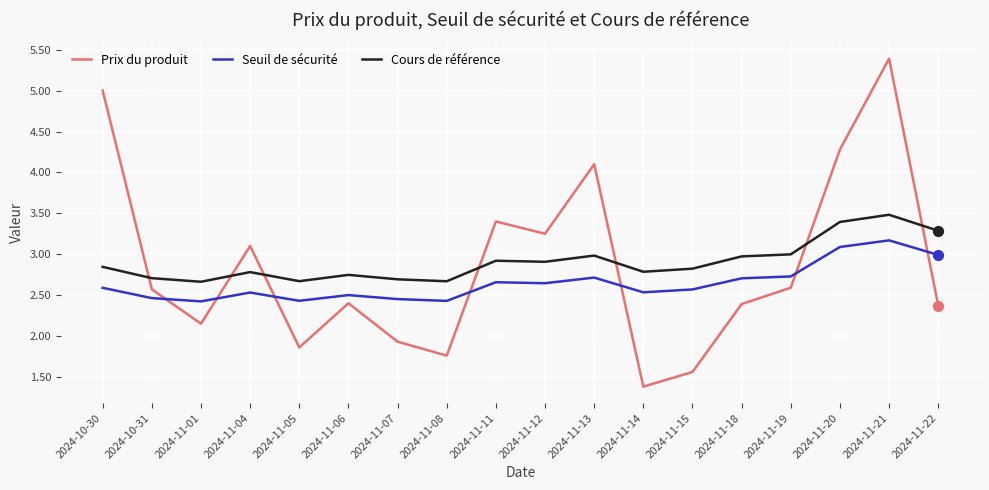

Is the value of Seuil de sécurité at 2024-11-14 greater than the value of Prix du produit at 2024-11-08?

Yes